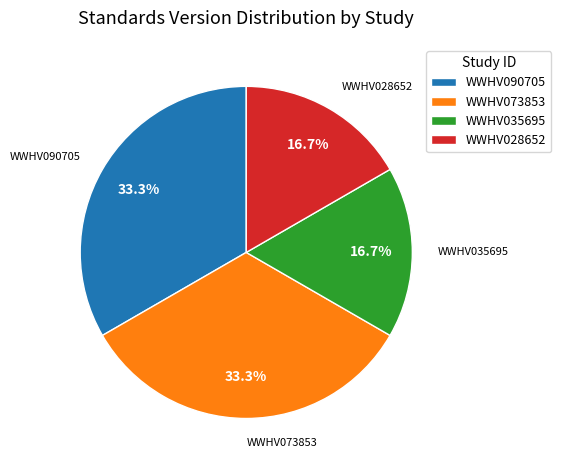

How many segments does this pie chart have?

4